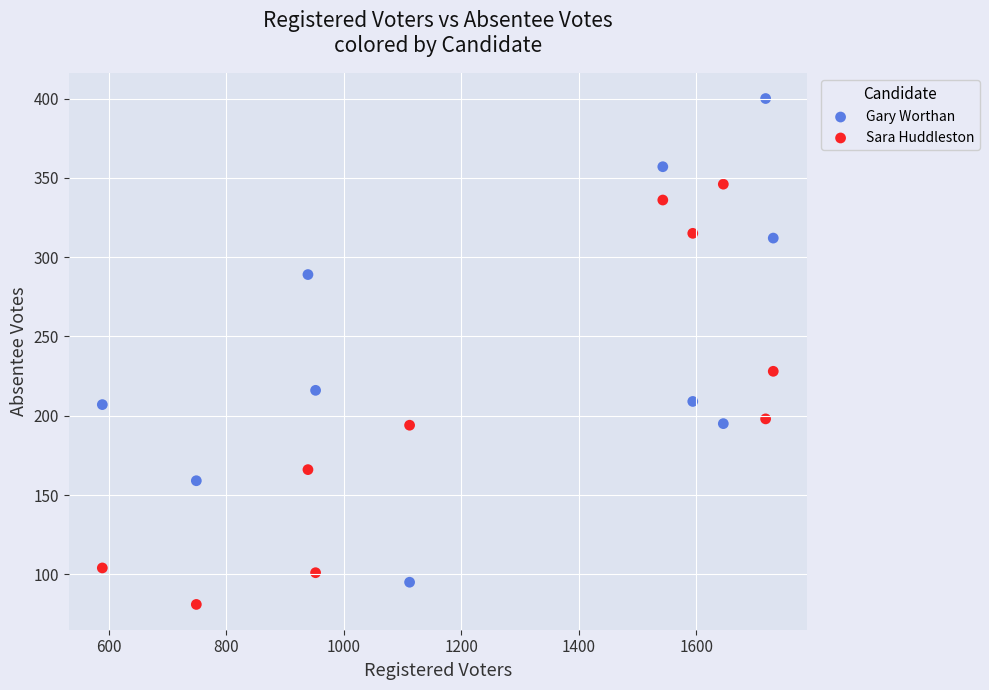

Which series has the widest spread of Y values?

Gary Worthan